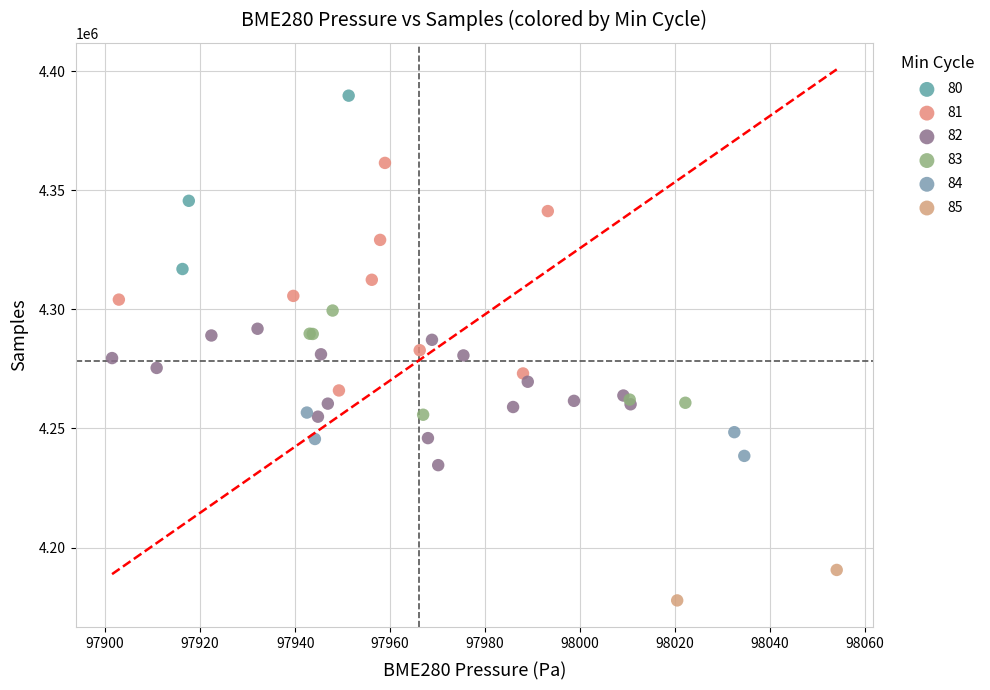

What are all the series names shown in the legend?

80, 81, 82, 83, 84, 85